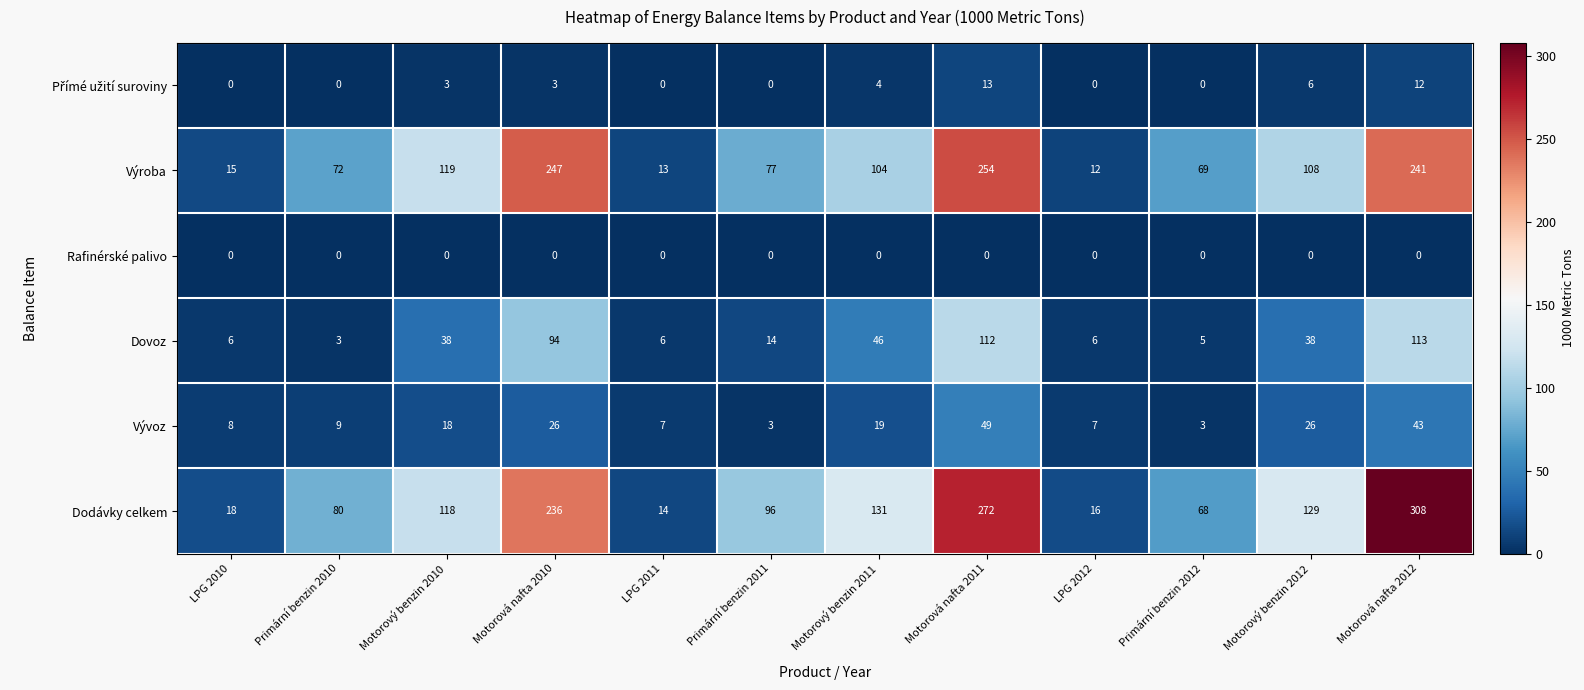

List the labels in order of Dodávky celkem value, smallest first.

LPG 2011, LPG 2012, LPG 2010, Primární benzin 2012, Primární benzin 2010, Primární benzin 2011, Motorový benzin 2010, Motorový benzin 2012, Motorový benzin 2011, Motorová nafta 2010, Motorová nafta 2011, Motorová nafta 2012